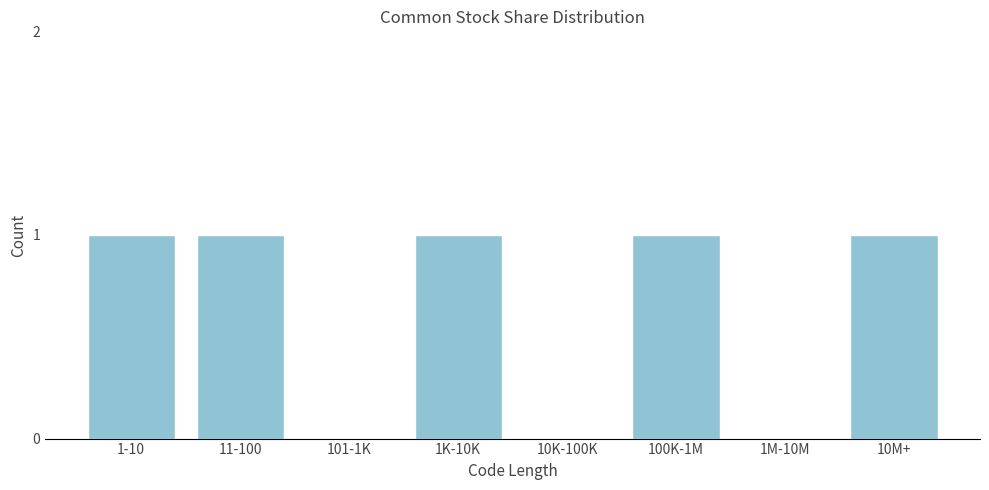

Reading left to right, extract all data points from this chart.

1-10=1	11-100=1	101-1K=0	1K-10K=1	10K-100K=0	100K-1M=1	1M-10M=0	10M+=1